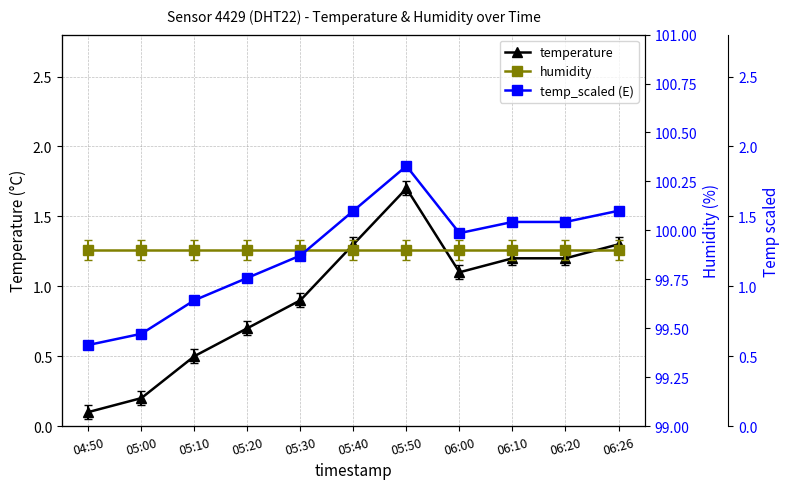

What is the difference between the second highest and minimum values in the temperature series?

1.2